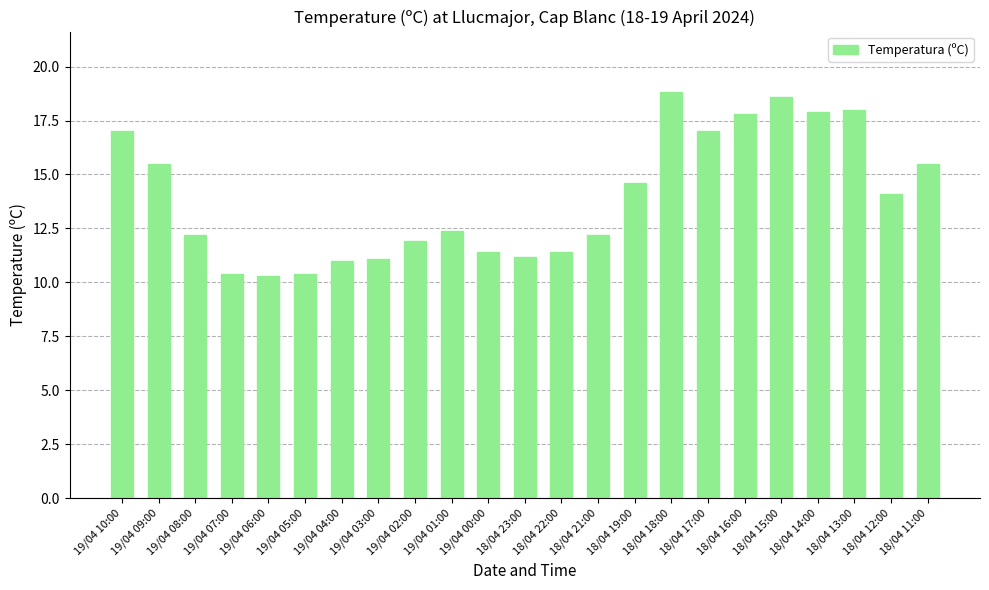

What is the value of the 4th bar from the left?

10.4